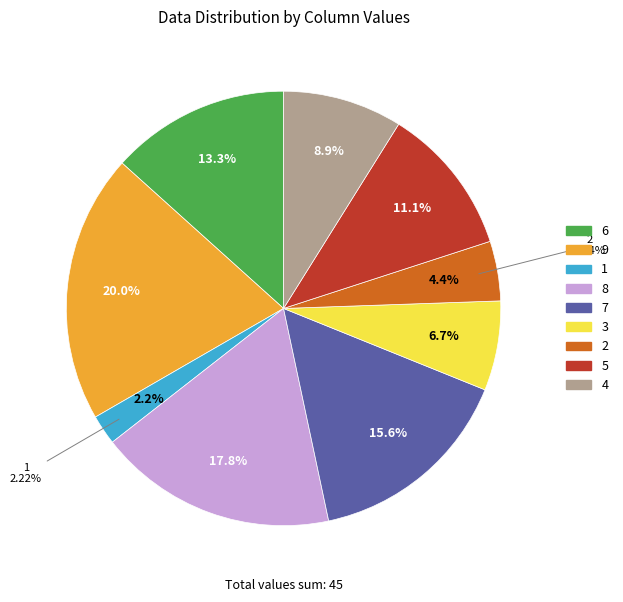

Rank the categories by value from highest to lowest.

9, 8, 7, 6, 5, 4, 3, 2, 1